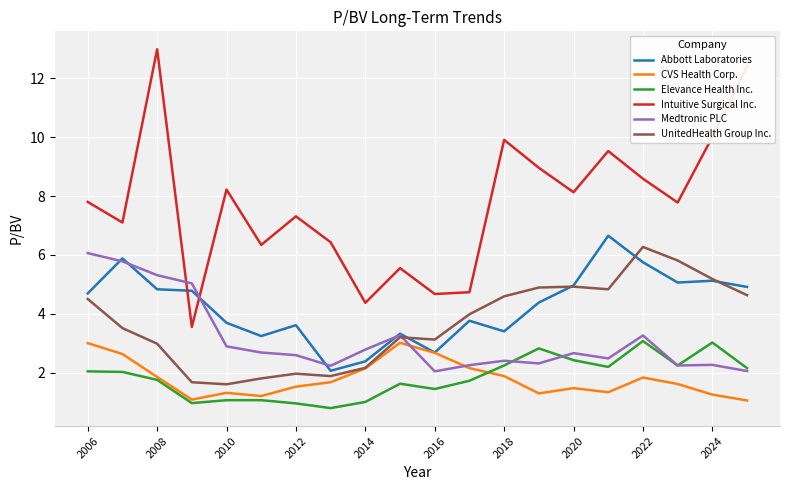

Which series has the largest range (max minus min)?

Intuitive Surgical Inc.